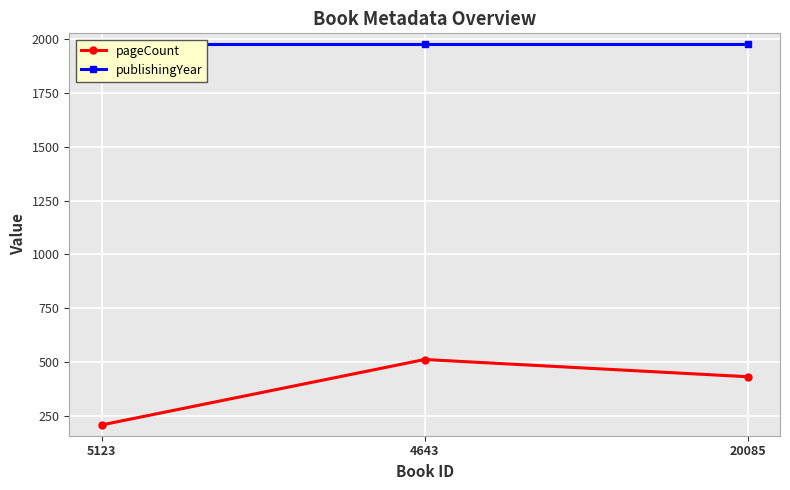

What is the sum of all publishingYear values?

5931